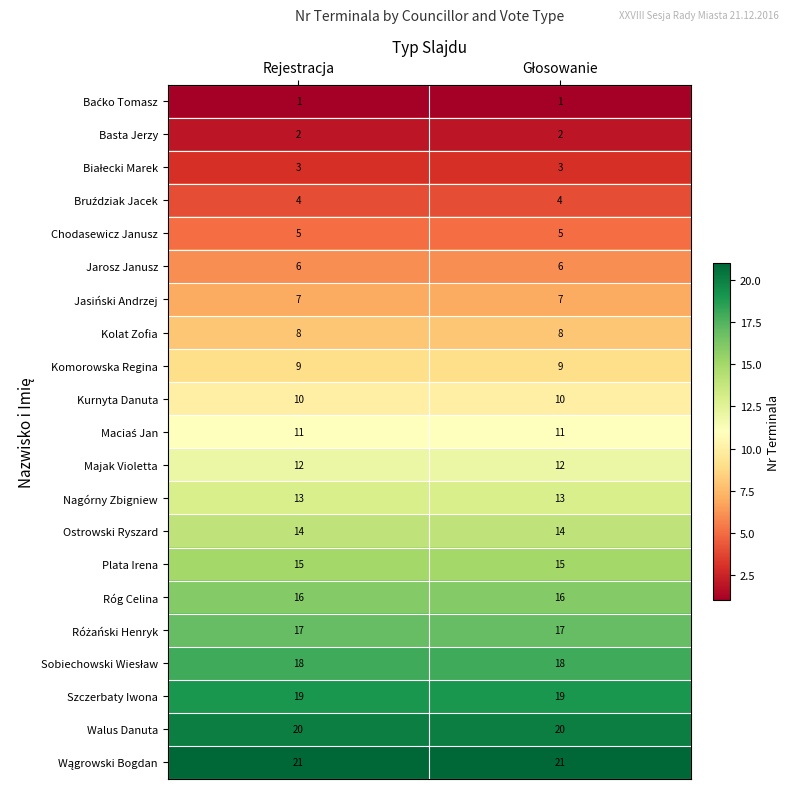

Read the Jarosz Janusz value at Rejestracja.

6